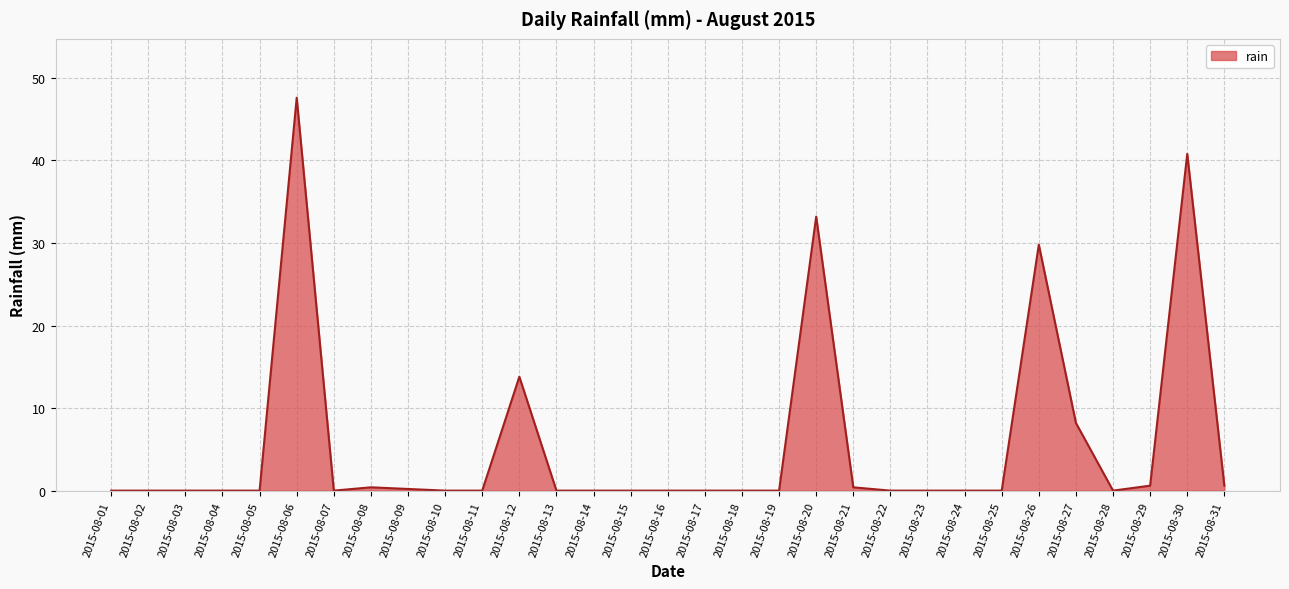

What is the difference between the maximum and minimum values?

47.6